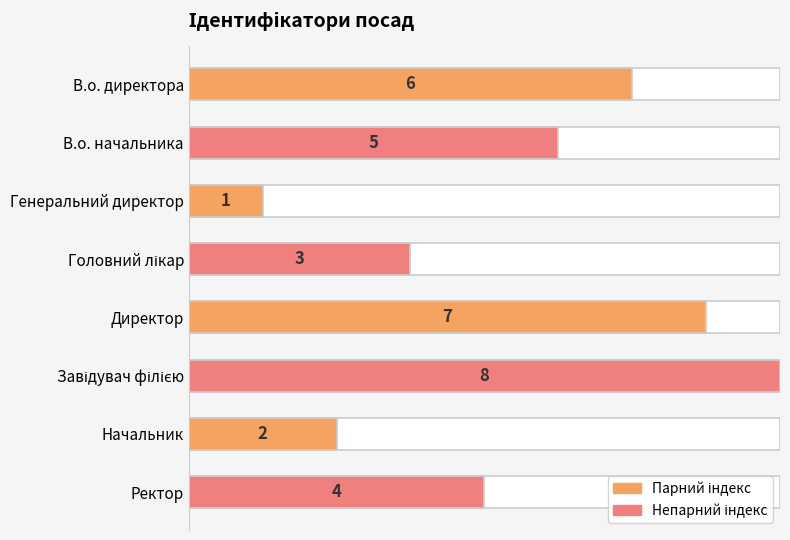

Which has a higher value, Ректор or Головний лікар?

Ректор